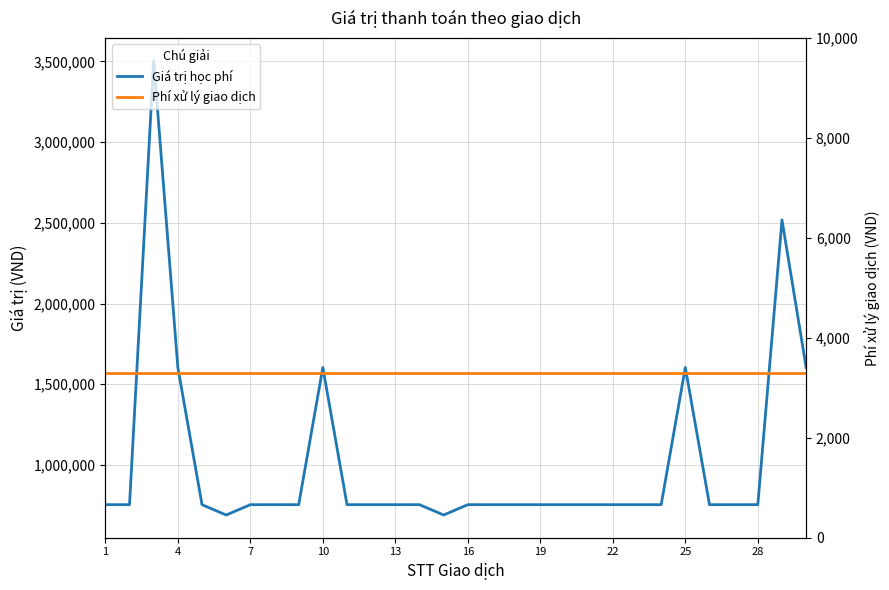

What is the value of the Phí xử lý giao dịch point at the 8th from the left?

3300